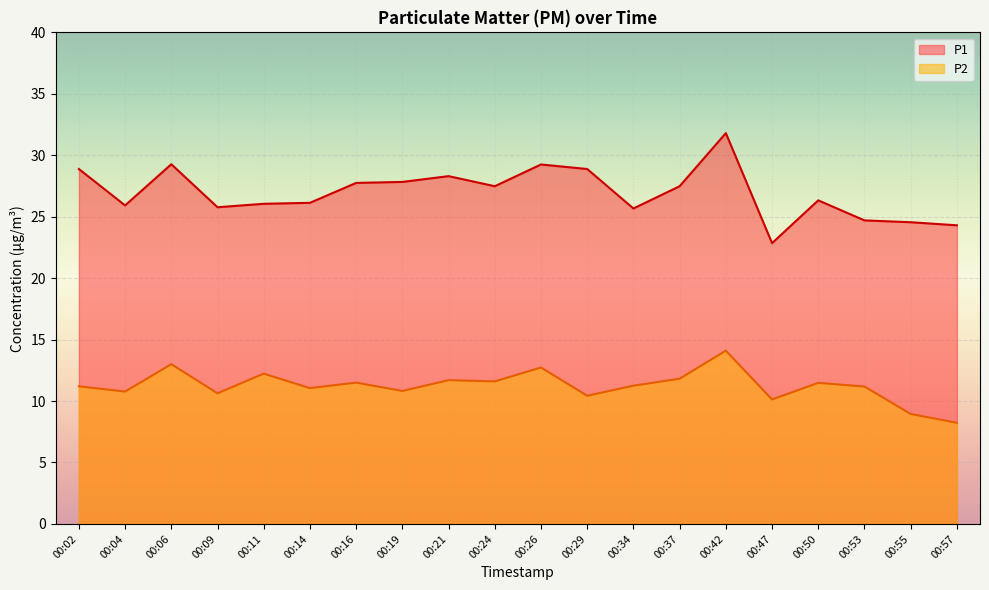

Reading left to right, transcribe all the data shown in this chart.

P1: 00:02=28.9	00:04=25.9	00:06=29.3	00:09=25.8	00:11=26.1	00:14=26.1	00:16=27.8	00:19=27.8	00:21=28.3	00:24=27.5	00:26=29.2	00:29=28.9	00:34=25.7	00:37=27.5	00:42=31.8	00:47=22.9	00:50=26.3	00:53=24.7	00:55=24.6	00:57=24.3
P2: 00:02=11.2	00:04=10.8	00:06=13.0	00:09=10.6	00:11=12.2	00:14=11.1	00:16=11.5	00:19=10.8	00:21=11.7	00:24=11.6	00:26=12.7	00:29=10.4	00:34=11.2	00:37=11.8	00:42=14.1	00:47=10.1	00:50=11.5	00:53=11.2	00:55=8.9	00:57=8.2